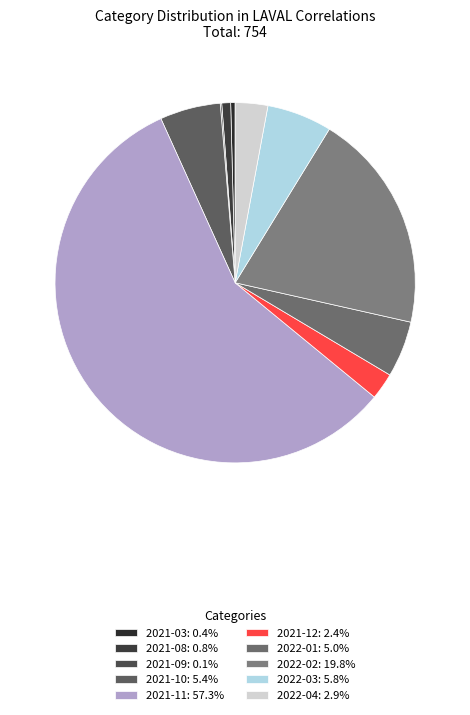

What is the total percentage of 2022-02 and 2021-08?

20.6%